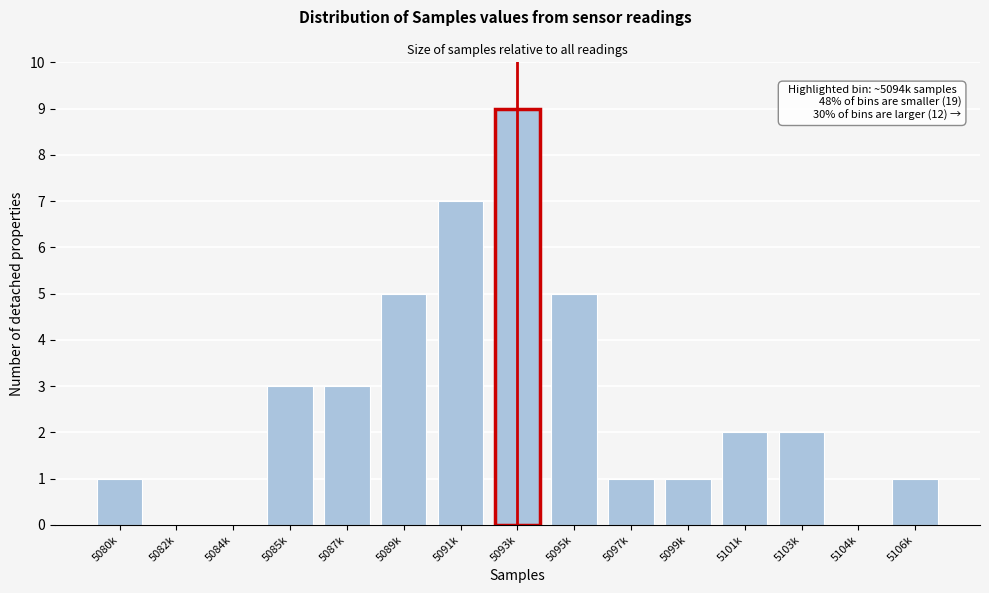

Reading left to right, what are all the values shown in this chart?

5080k=1	5082k=0	5084k=0	5085k=3	5087k=3	5089k=5	5091k=7	5093k=9	5095k=5	5097k=1	5099k=1	5101k=2	5103k=2	5104k=0	5106k=1